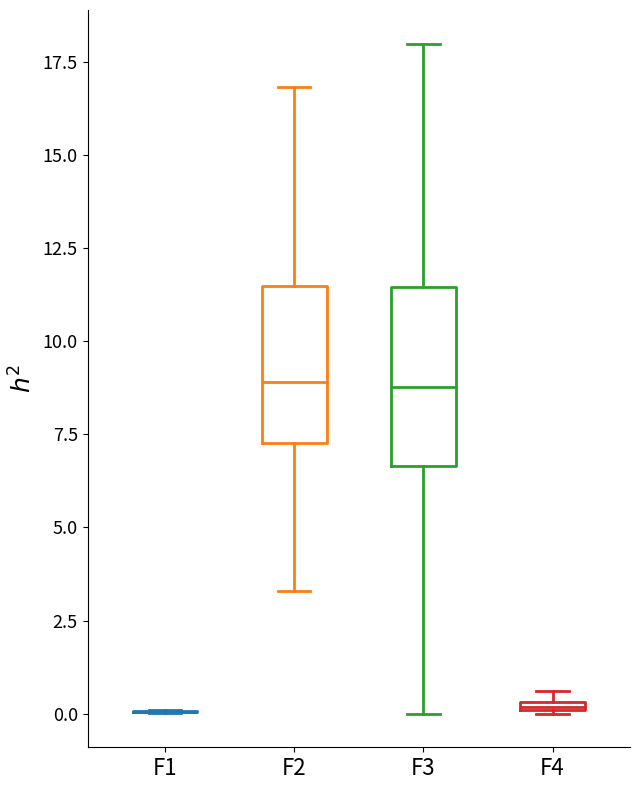

Where does the median line of the box for F3 sit on the y-axis? The values are not printed on the chart, so give them approximately, as read against the axis.

9.0